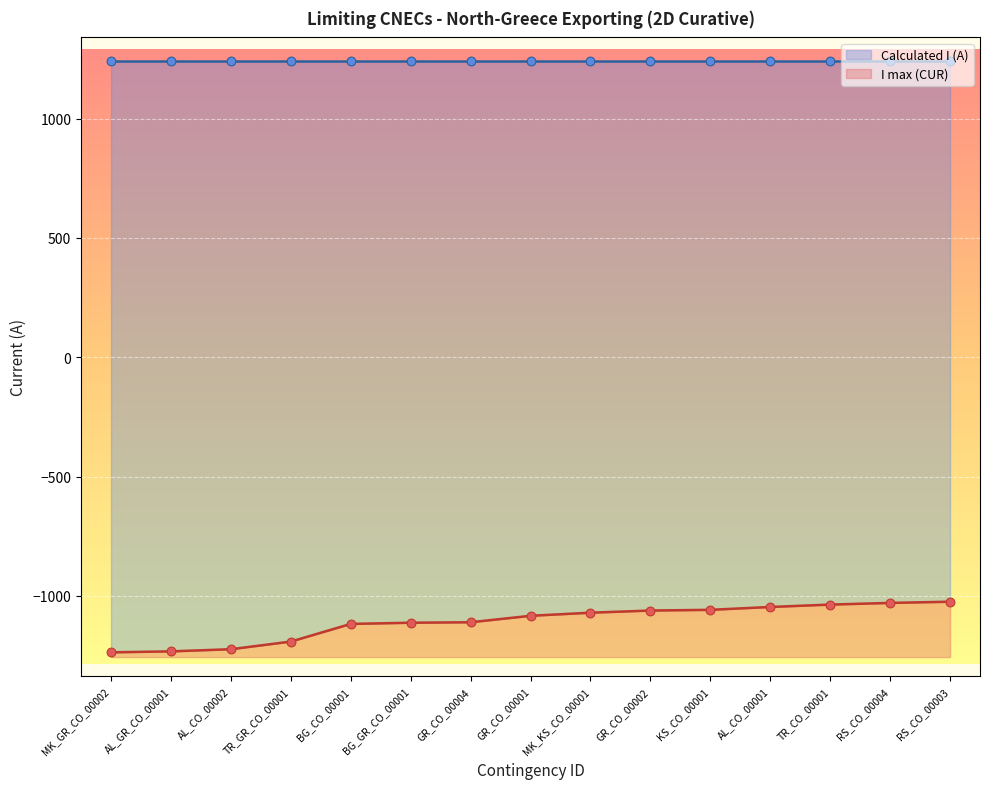

What is the change in value from TR_GR_CO_00001 to GR_CO_00004?

+81